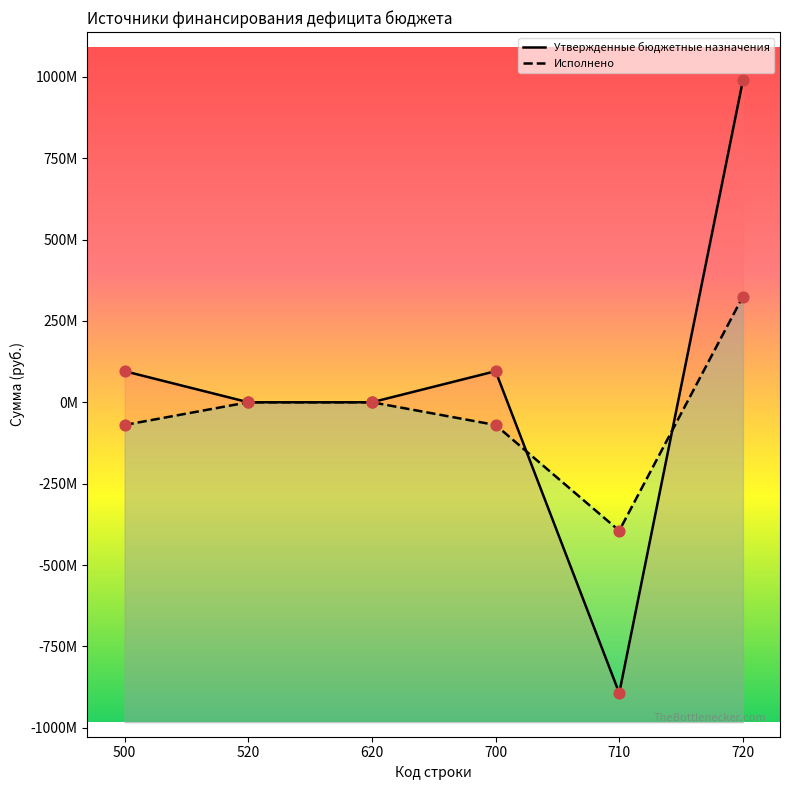

Which series contains the highest Y value?

Утвержденные бюджетные назначения